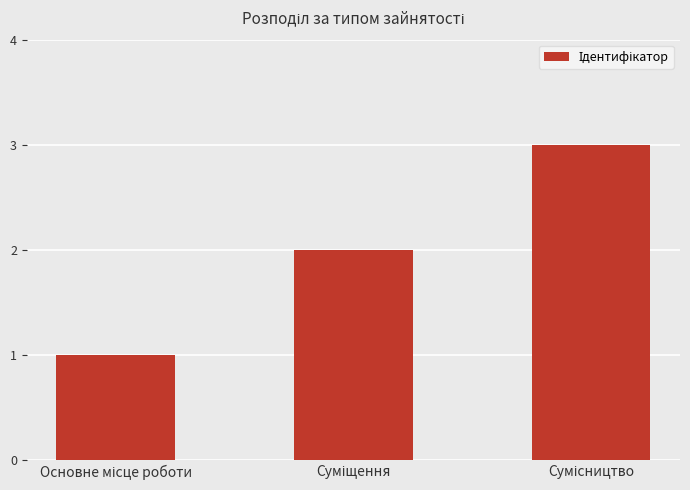

How many bars are there in total?

3